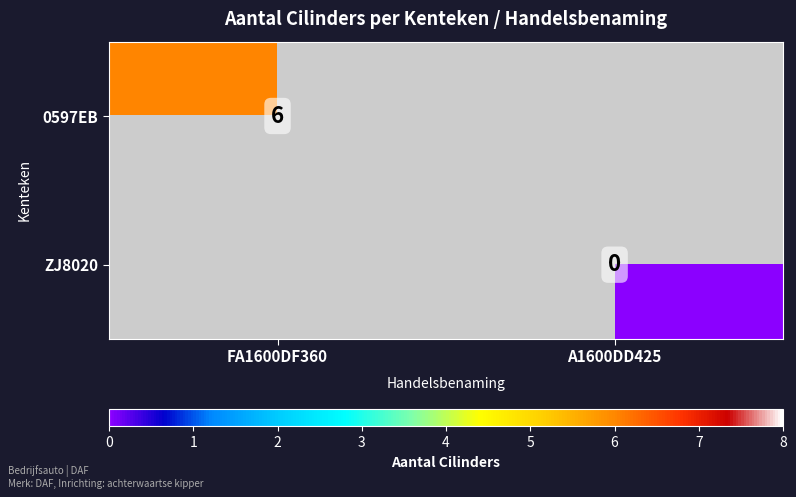

The 0597EB series shows 3 at FA1600DF360. True or false?

False